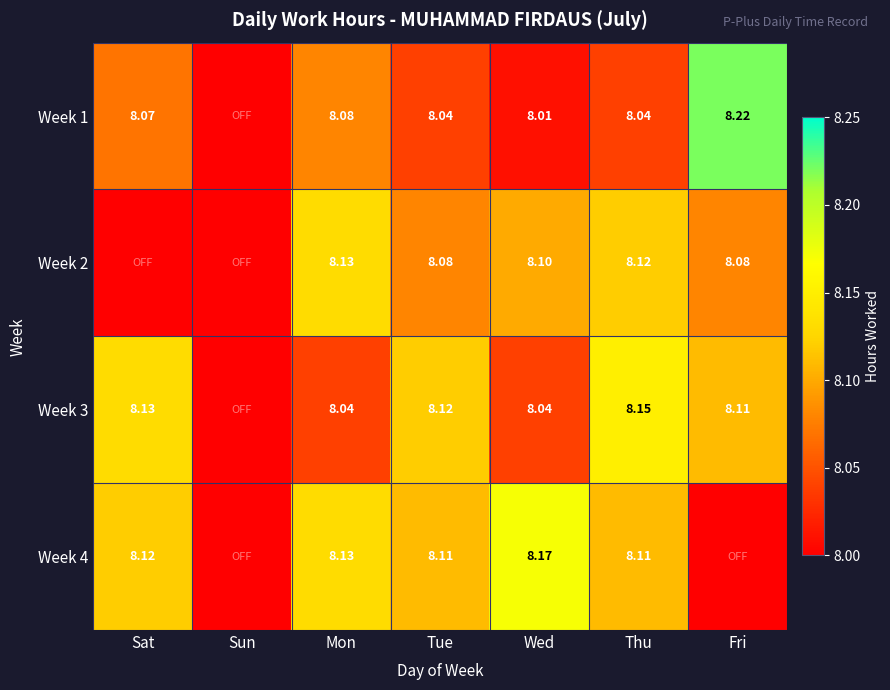

Is the value of Week 2 at Fri greater than the value of Week 4 at Sat?

No